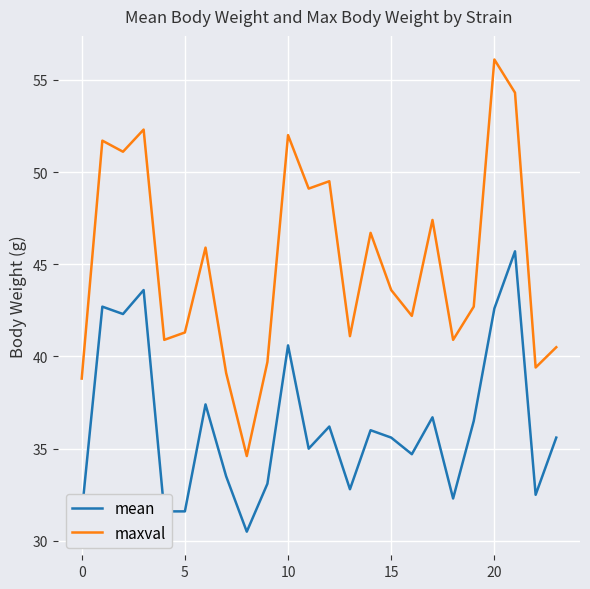

True or false: maxval and mean intersect in this chart.

False